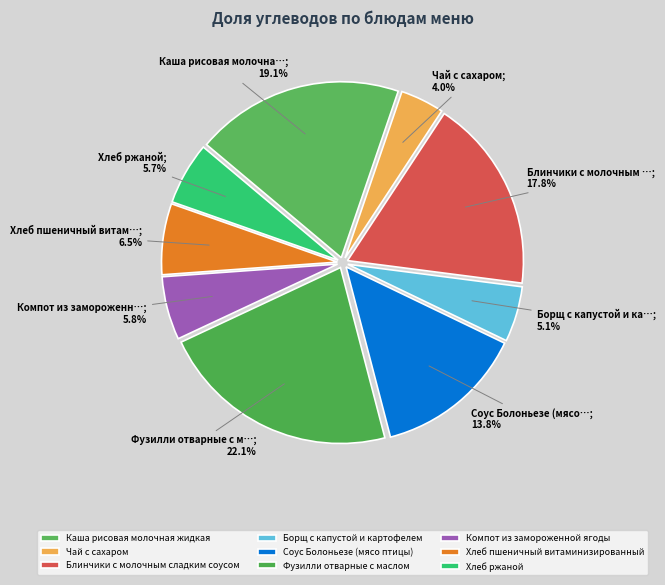

How many slices are in this pie chart?

9